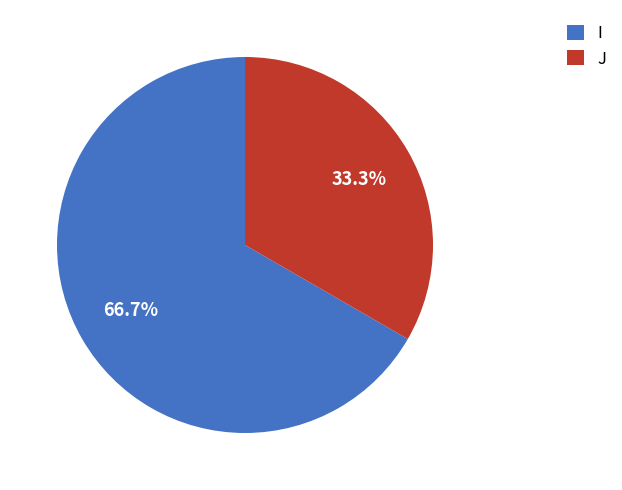

What percentage is the J slice, to the nearest percent?

33%